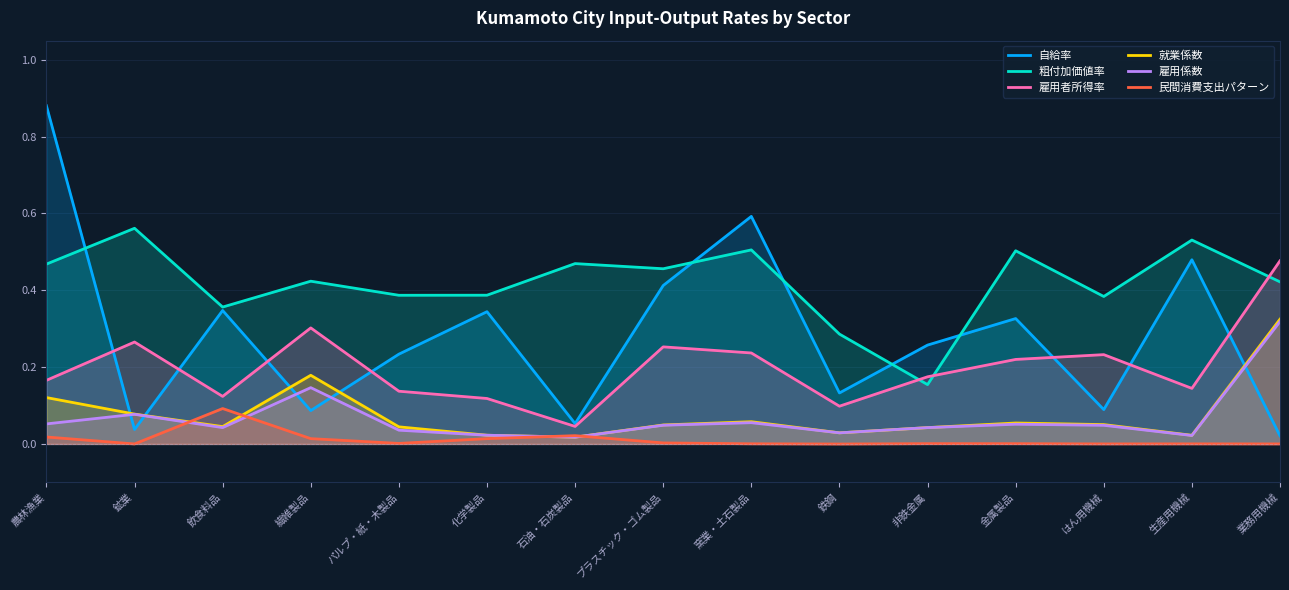

Which series ends up on top after the final intersection of 民間消費支出パターン and 就業係数?

就業係数